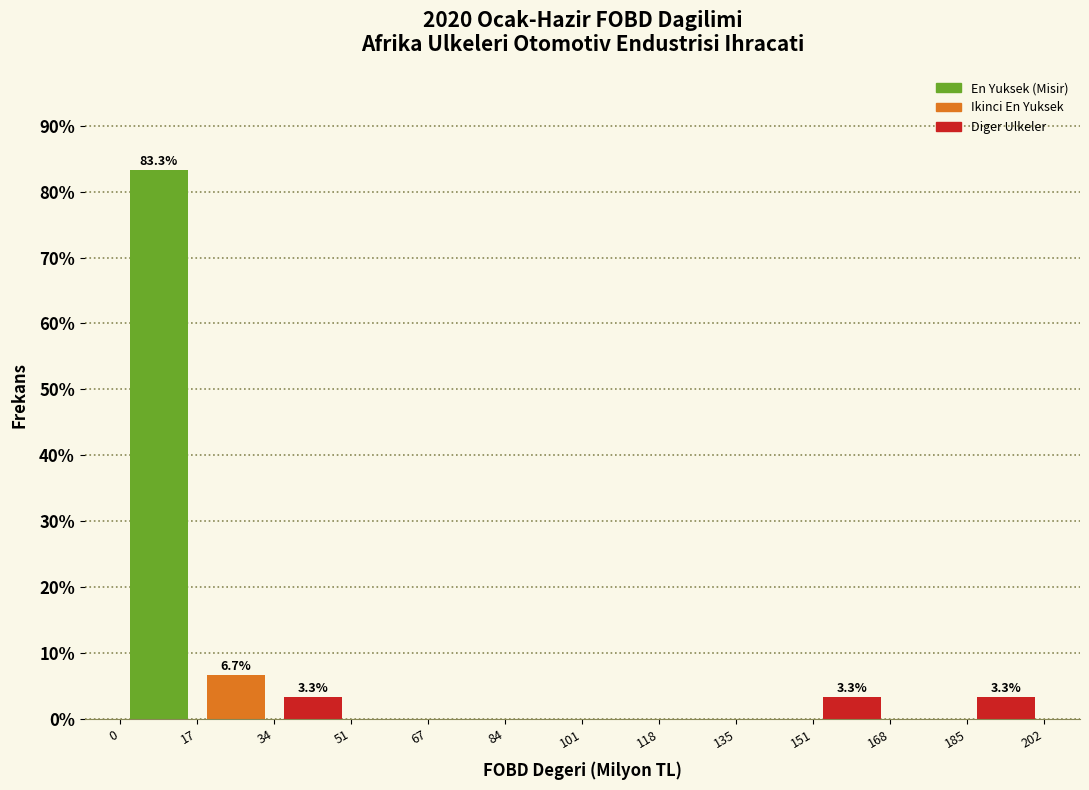

Over which range of the x-axis is the bar tallest?

0 to 17